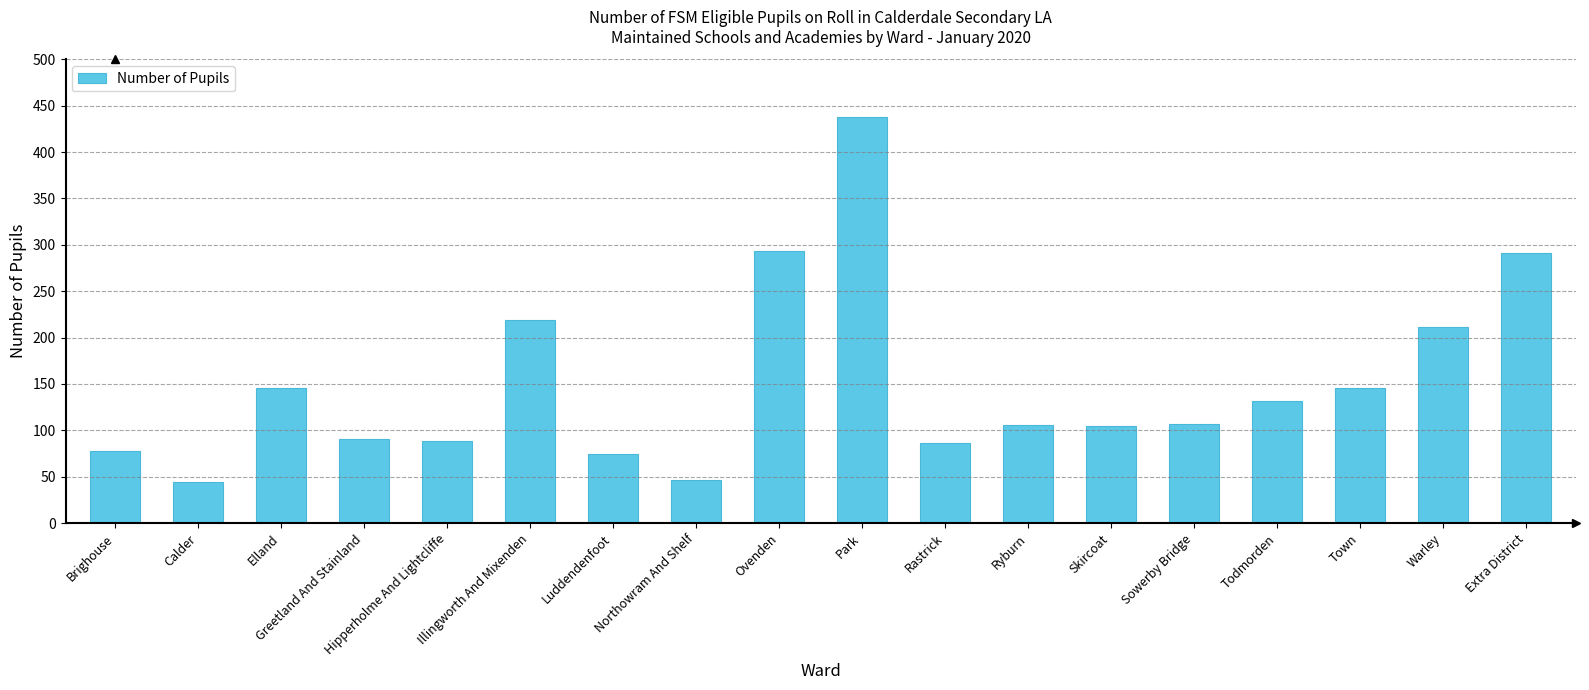

How many bars are there in total?

18